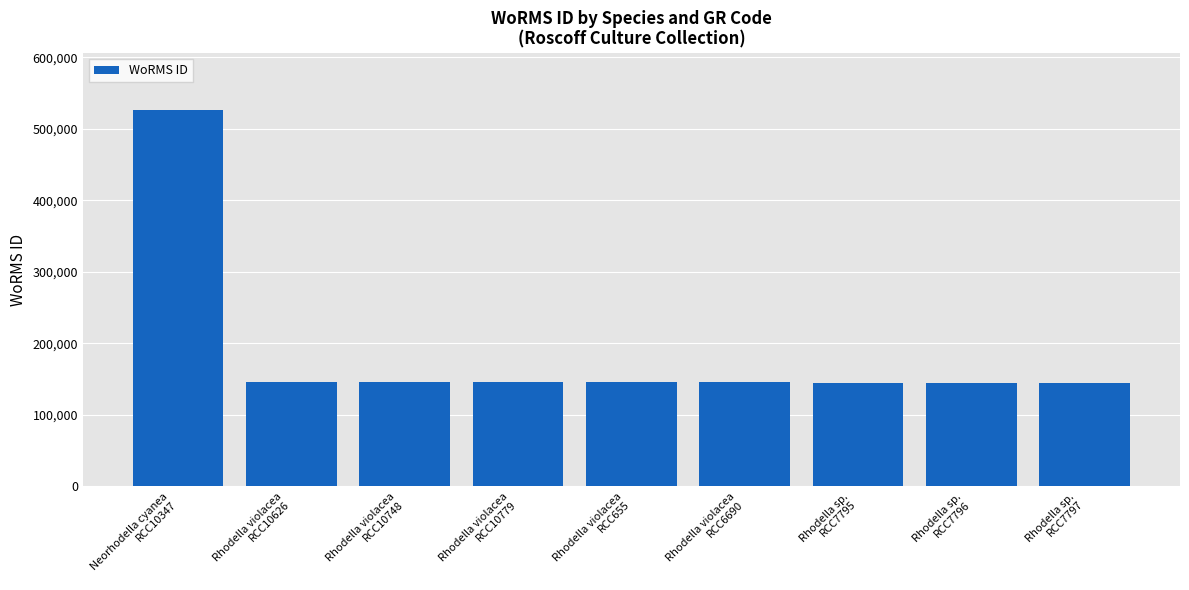

What is the minimum value shown in the chart?

144228